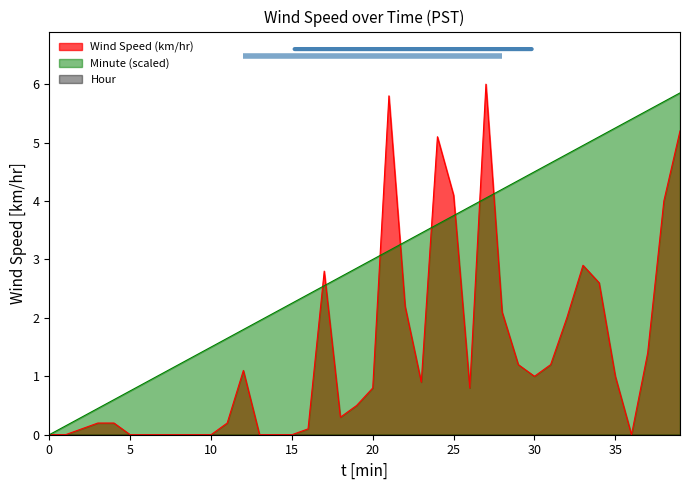

The value of Minute at 5 is 0.8. True or false?

True